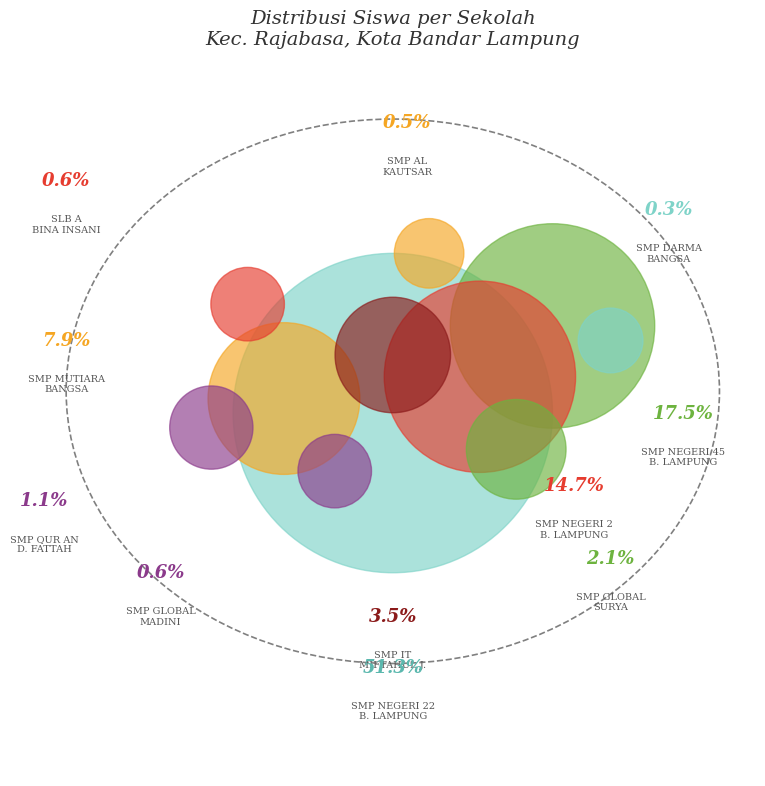

Does SMP QUR AN DARUL FATTAH represent more than half of the total?

No